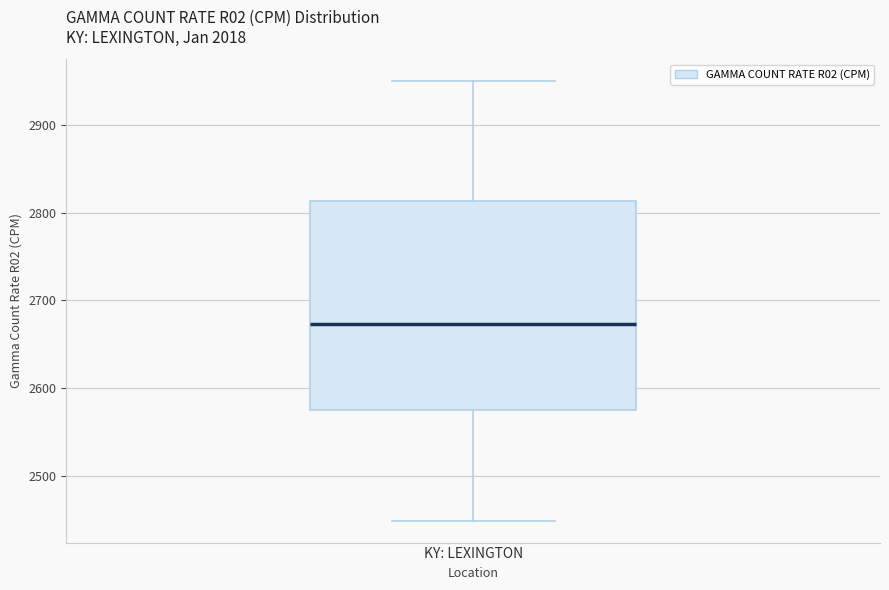

Read this box plot against the y-axis: the position of the median line, the range covered by the box, and the ends of both whiskers. The values are not printed on the chart, so give them approximately, as read against the axis.

median 2670, box 2570 to 2810, whiskers 2450 to 2950